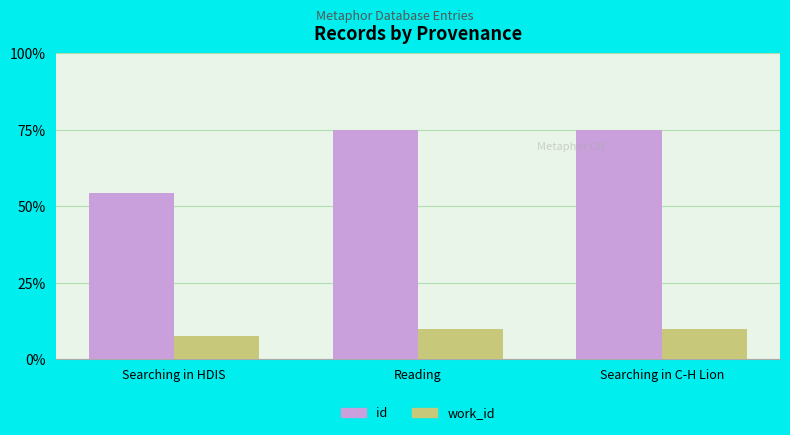

True or false: id has a value of 75.0 at Searching in C-H Lion.

True